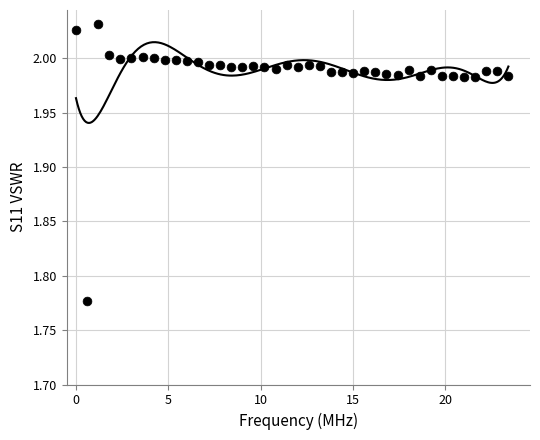

What is the range of X values (max minus min)?

23.4